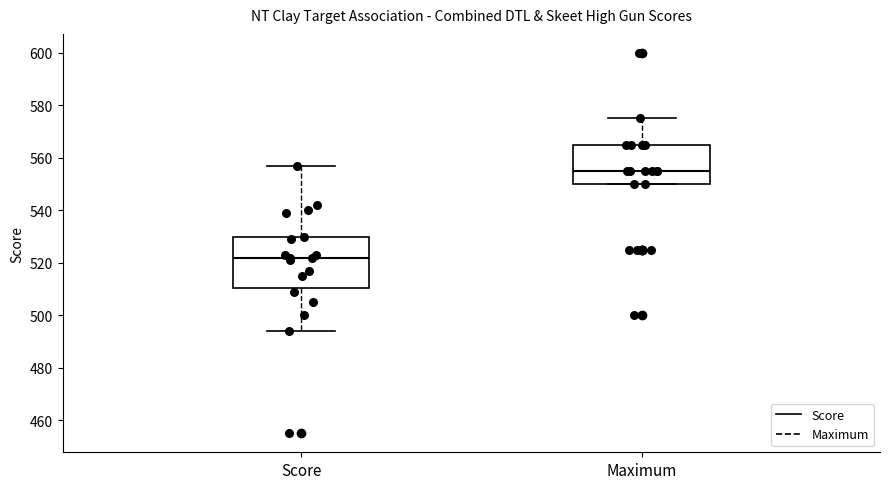

Which box's median line is the lowest?

Score